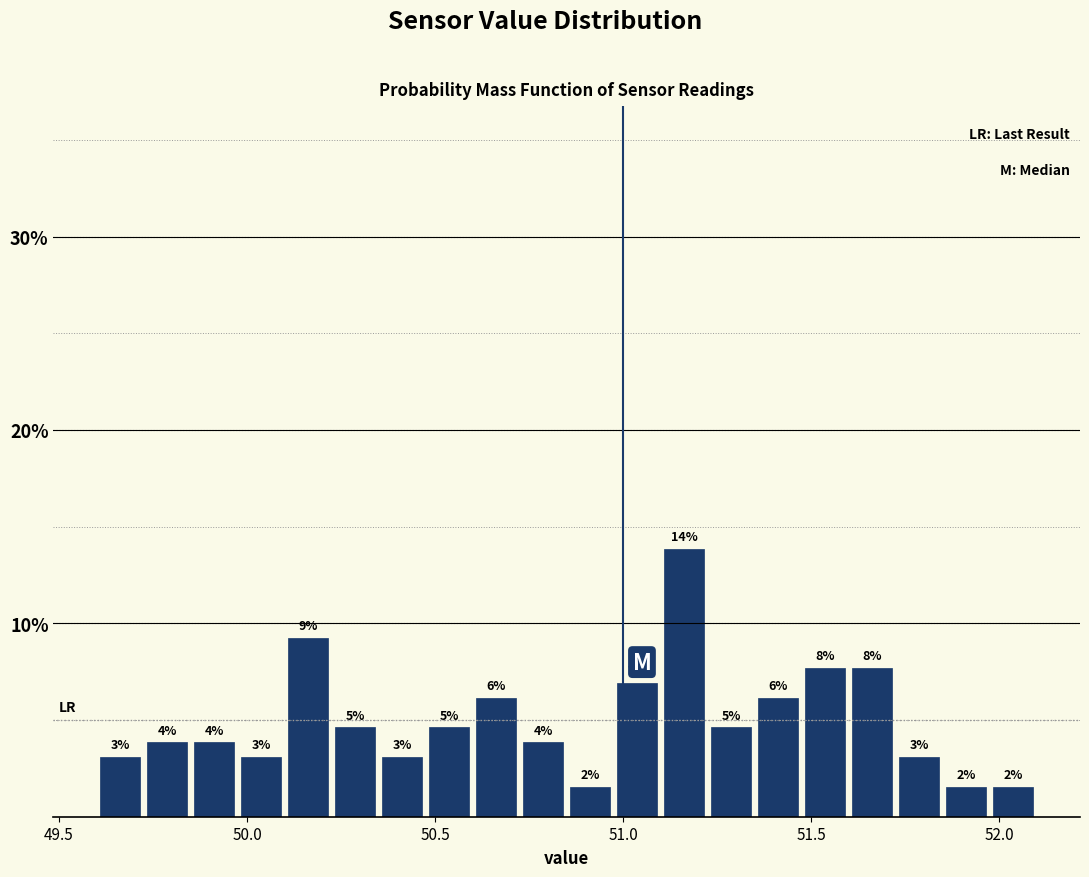

Around what value on the x-axis is the tallest bar? Give the approximate position of its centre, as read against the axis.

51.15